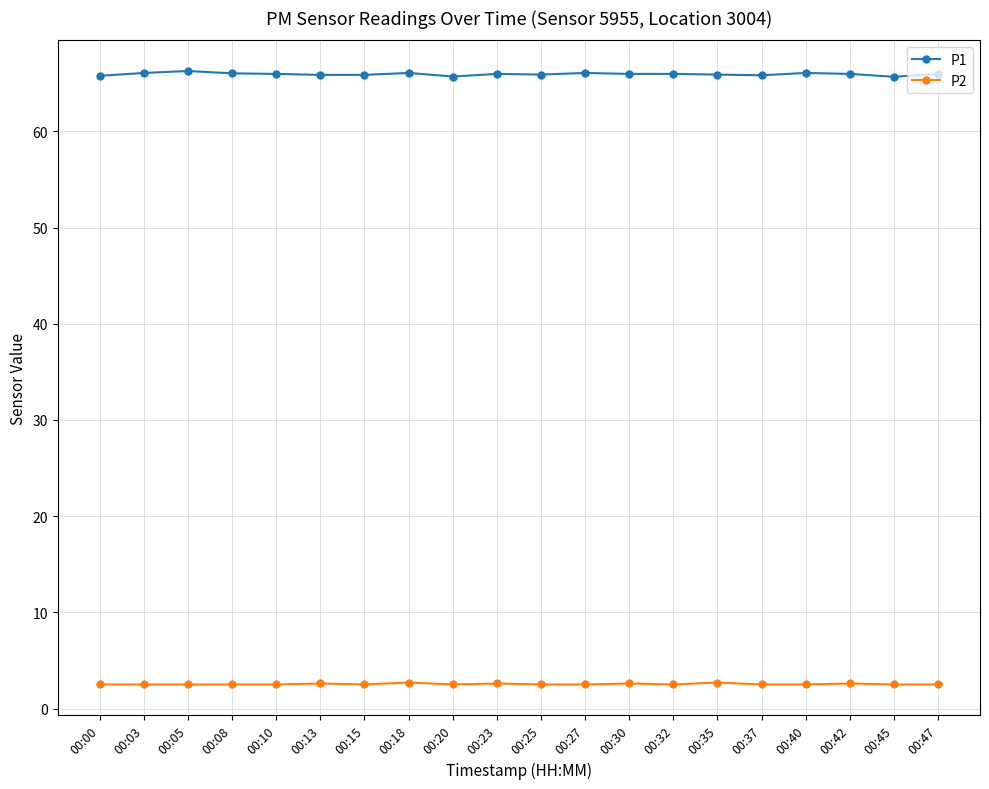

Rank the series by their maximum value, from lowest to highest.

P2, P1